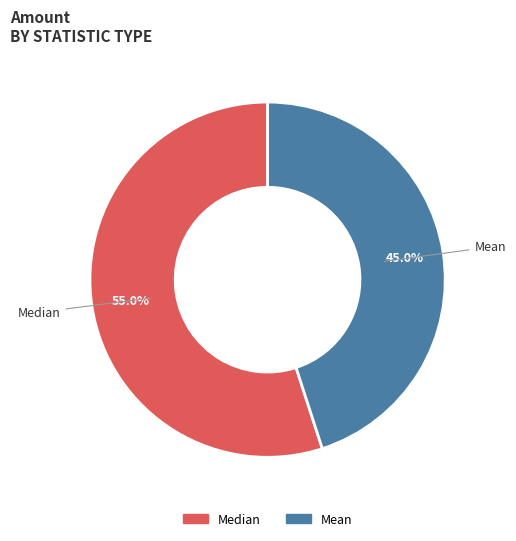

Count the number of slices in the pie.

2